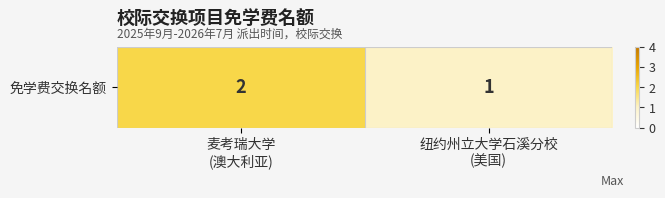

How many distinct data groups are displayed?

1